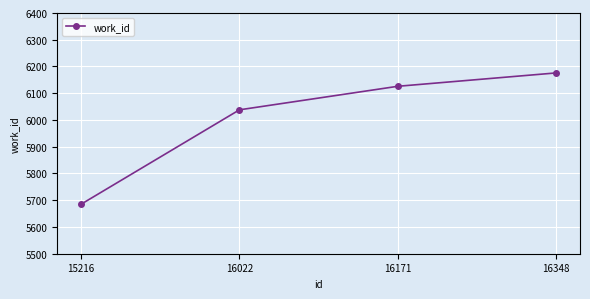

The chart shows a value of 6176 at 16348. True or false?

True